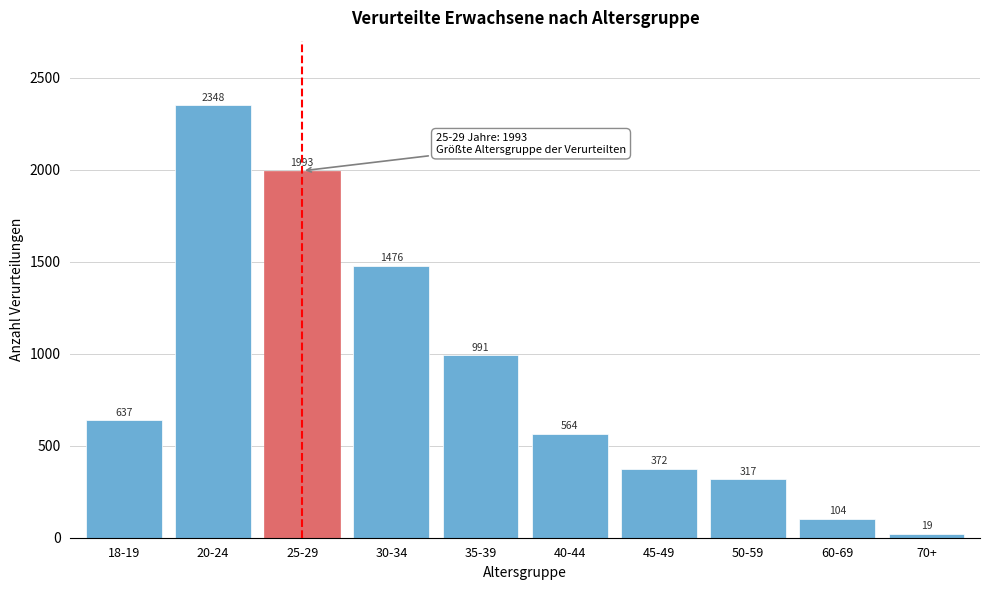

Reading right to left, list all the values displayed in this chart.

19	104	317	372	564	991	1476	1993	2348	637